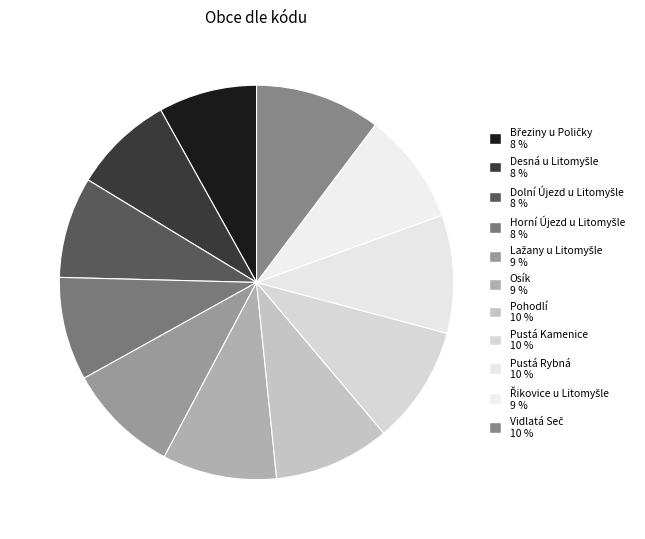

Which slice is the largest?

Vidlatá Seč